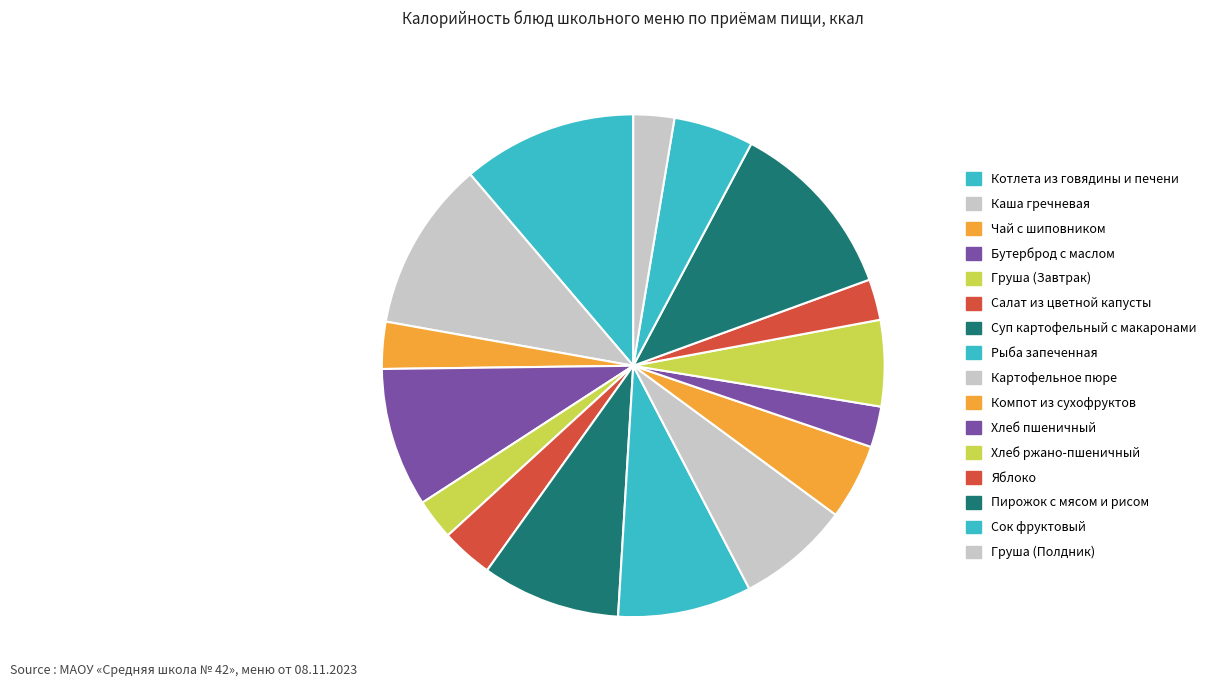

Which category has the biggest portion of the pie?

Пирожок с мясом и рисом